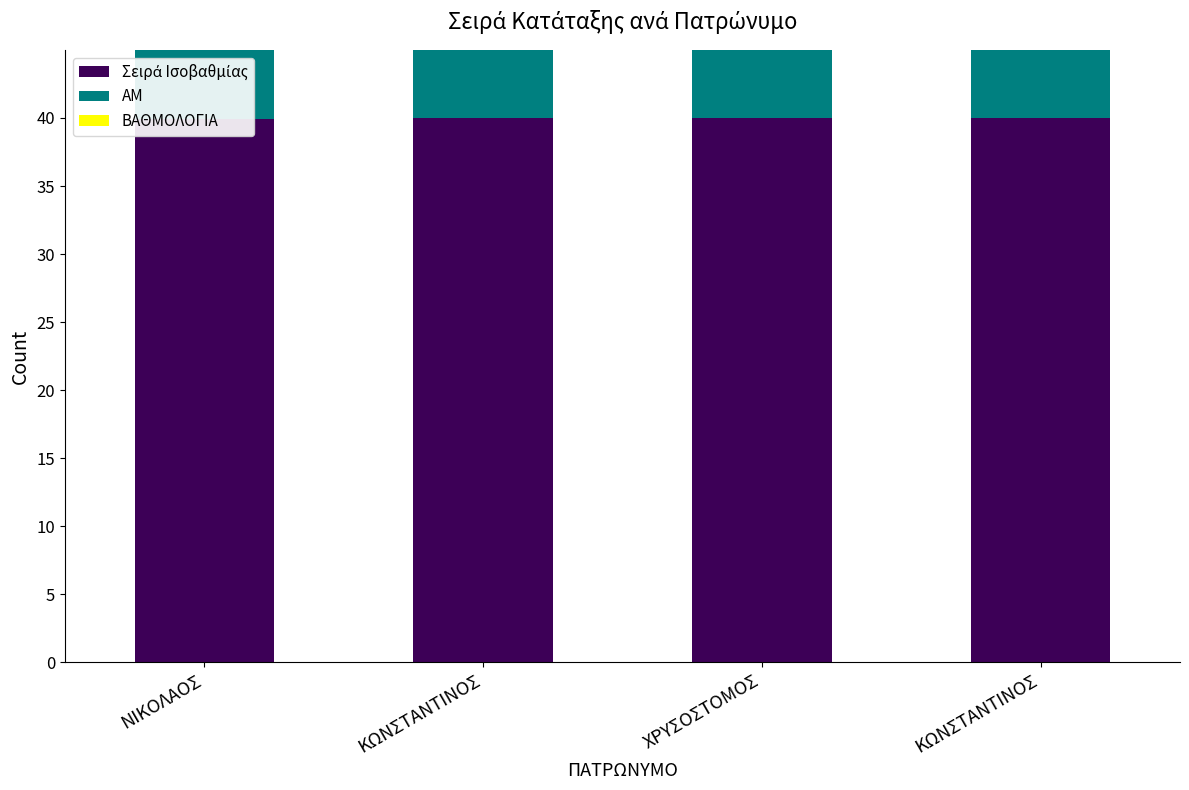

What is the greatest value displayed?

40.0